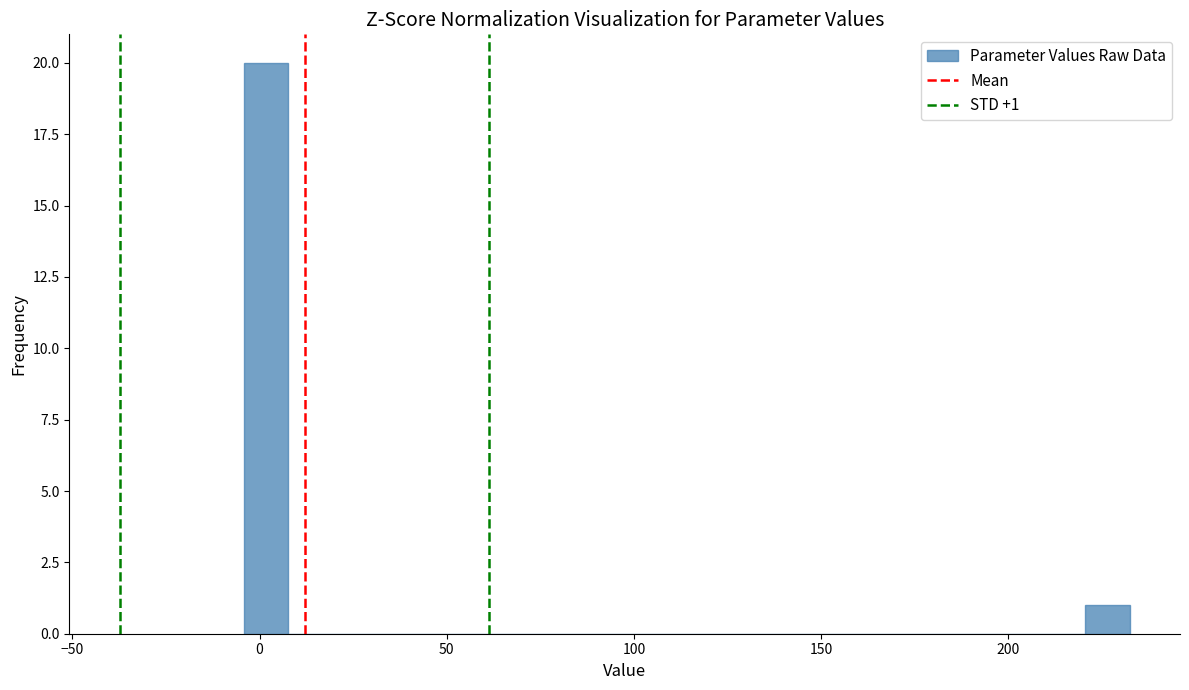

Around what value on the x-axis is the tallest bar? Give the approximate position of its centre, as read against the axis.

0